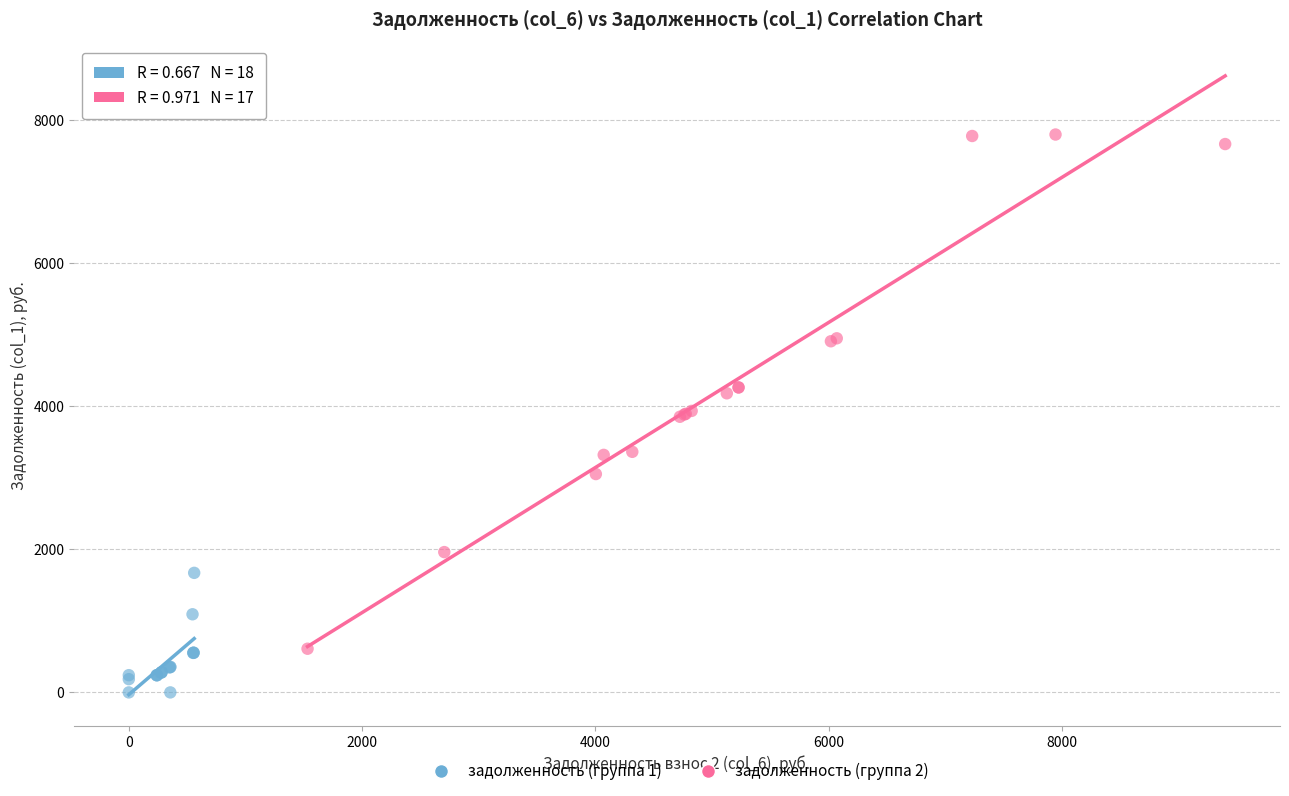

Which series contains the lowest Y value?

задолженность (группа 1)